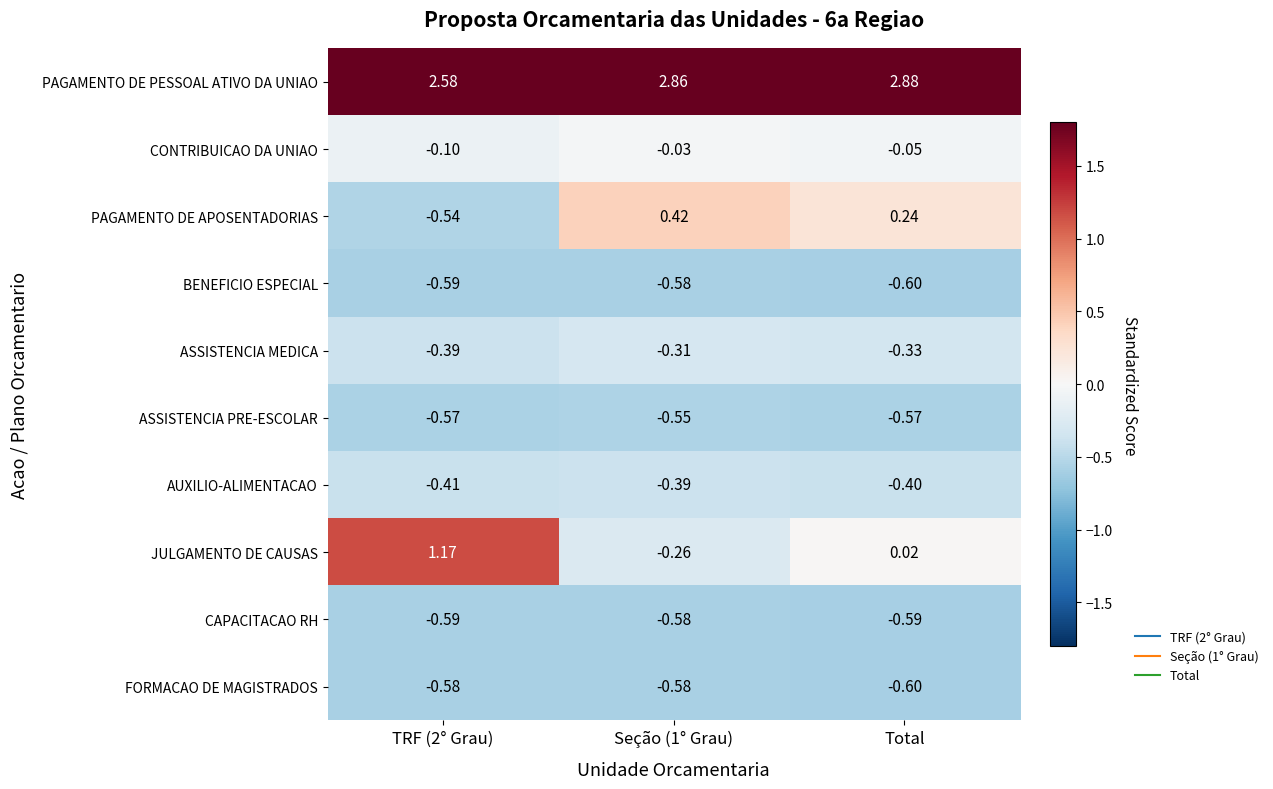

Between TRF (2° Grau) and Seção (1° Grau), which series saw the biggest shift?

JULGAMENTO DE CAUSAS